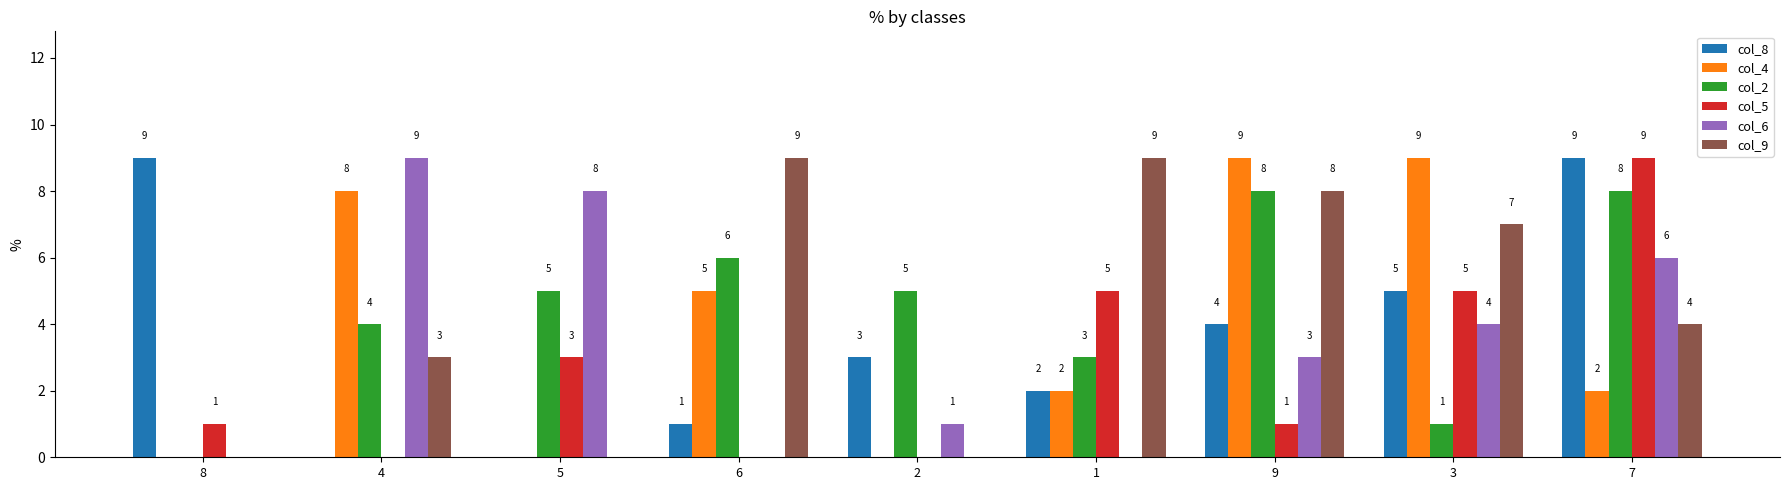

What is the spread (max minus min) of values at 7?

7